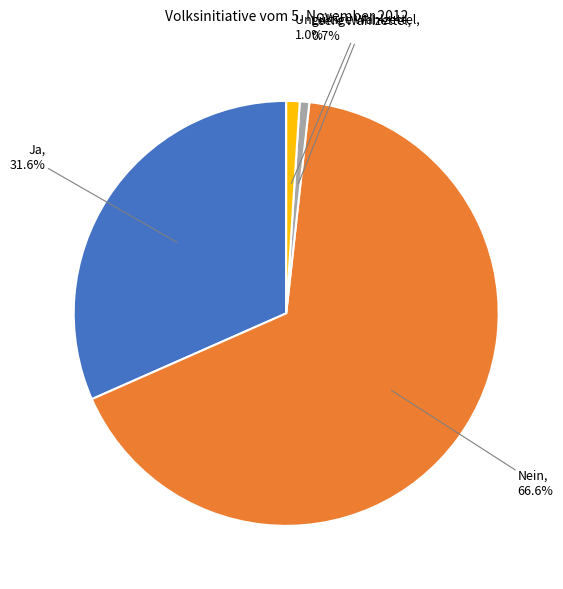

Is there any slice that represents more than half of the pie?

Yes